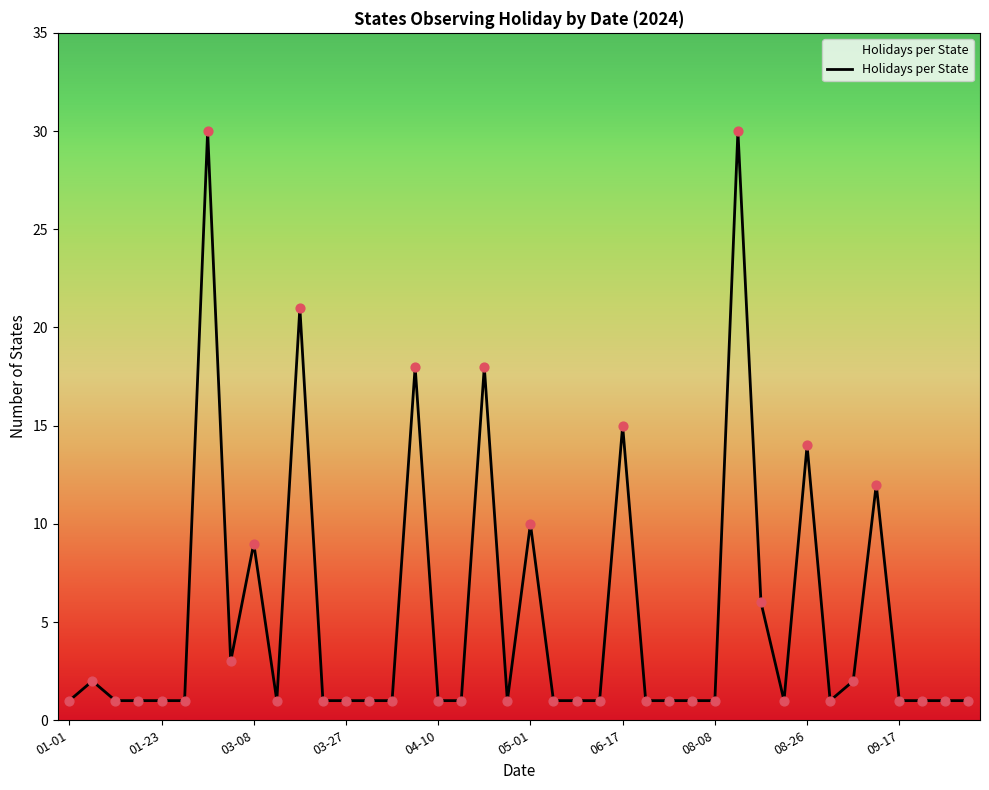

What is the greatest value displayed?

30